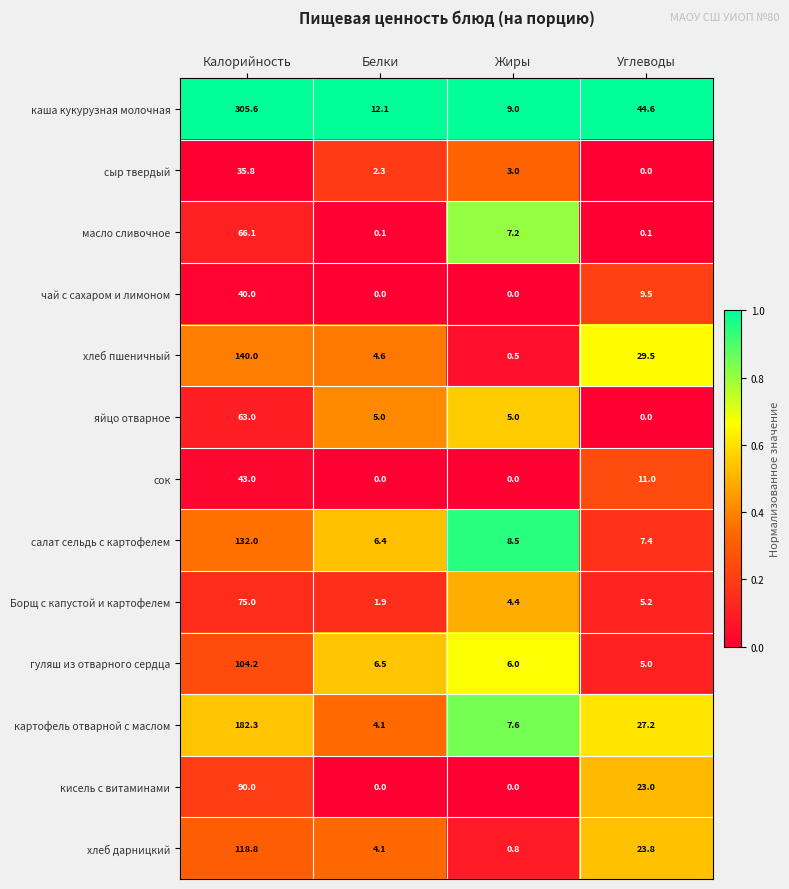

Which series has the largest range (max minus min)?

каша кукурузная молочная